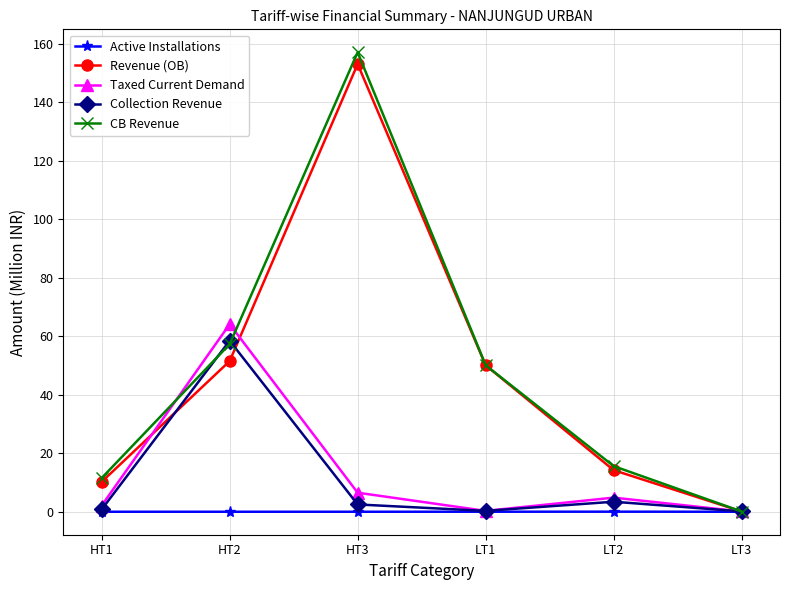

What is the label of the 6th point from the right?

HT1